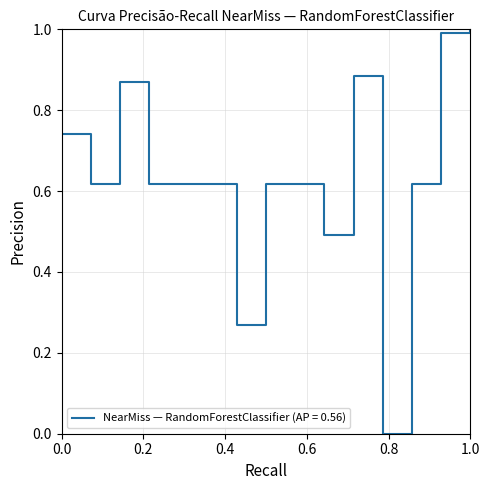

What is the maximum value shown in the chart?

1.0